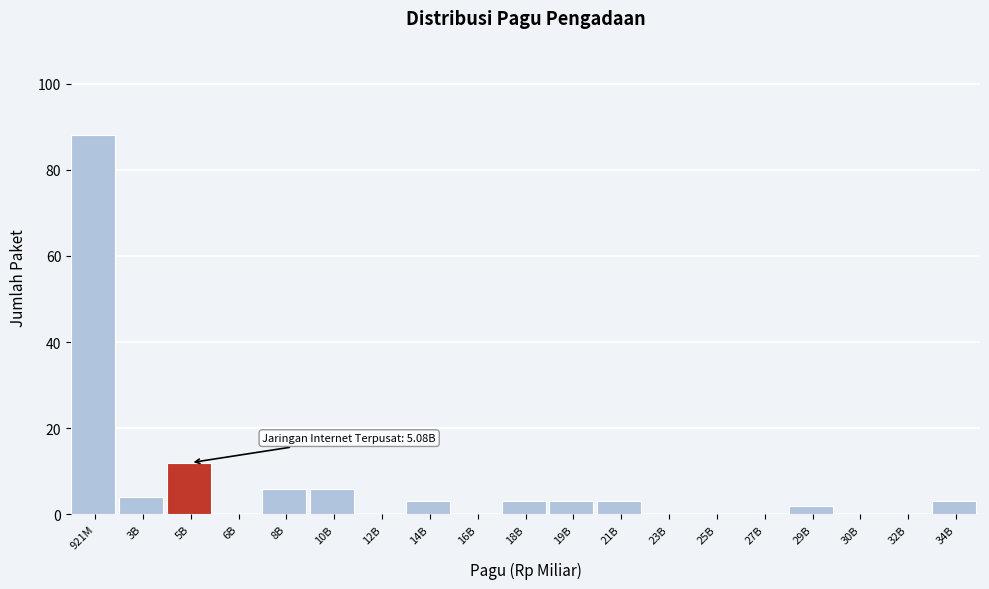

Reading right to left, extract all data points from this chart.

34B=3	32B=0	30B=0	29B=2	27B=0	25B=0	23B=0	21B=3	19B=3	18B=3	16B=0	14B=3	12B=0	10B=6	8B=6	6B=0	5B=12	3B=4	921M=88